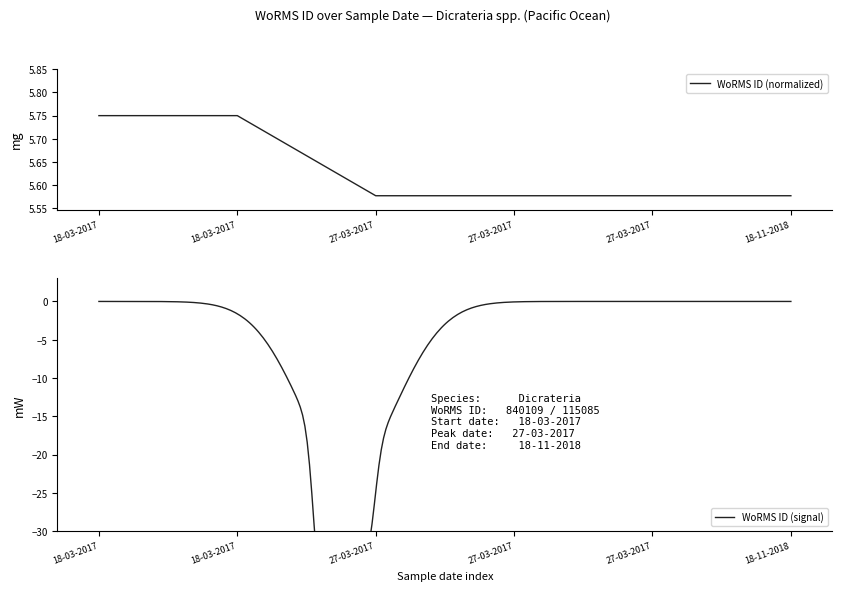

What is the ratio of the value at 27-03-2017 to the value at 27-03-2017?

1.0